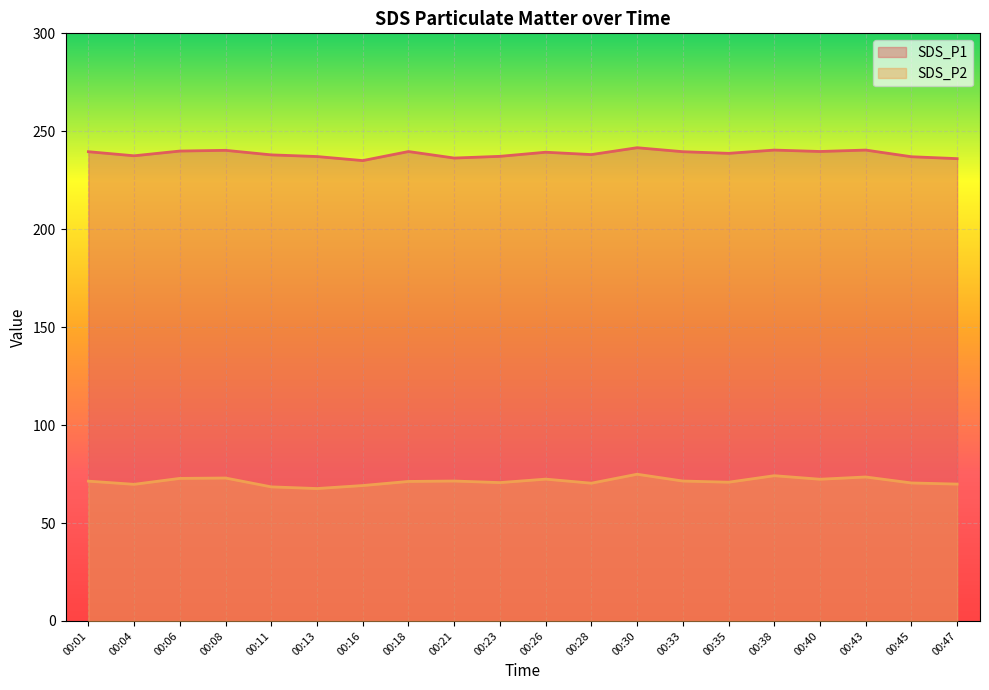

The value of SDS_P1 at 00:21 is 236.3. True or false?

True